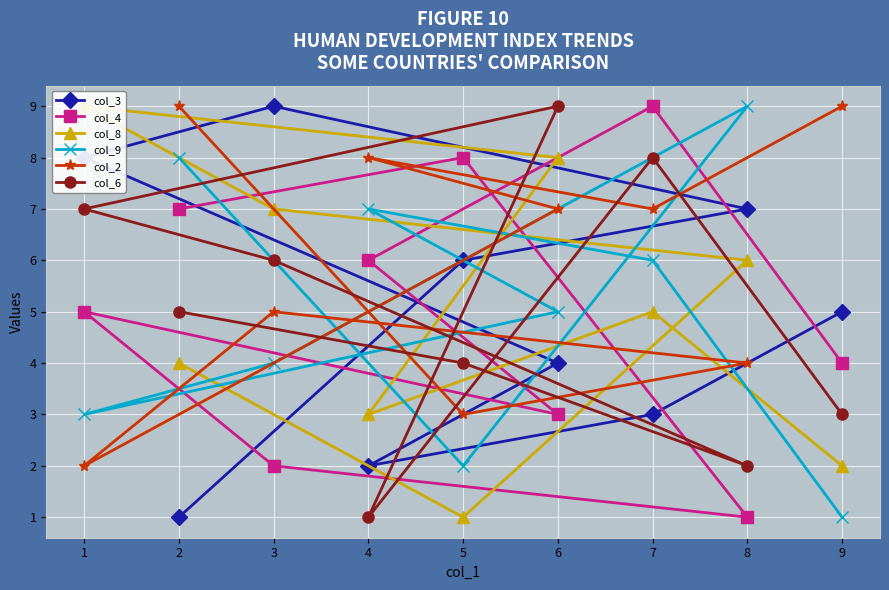

How many data points in col_9 are less than 5?

4